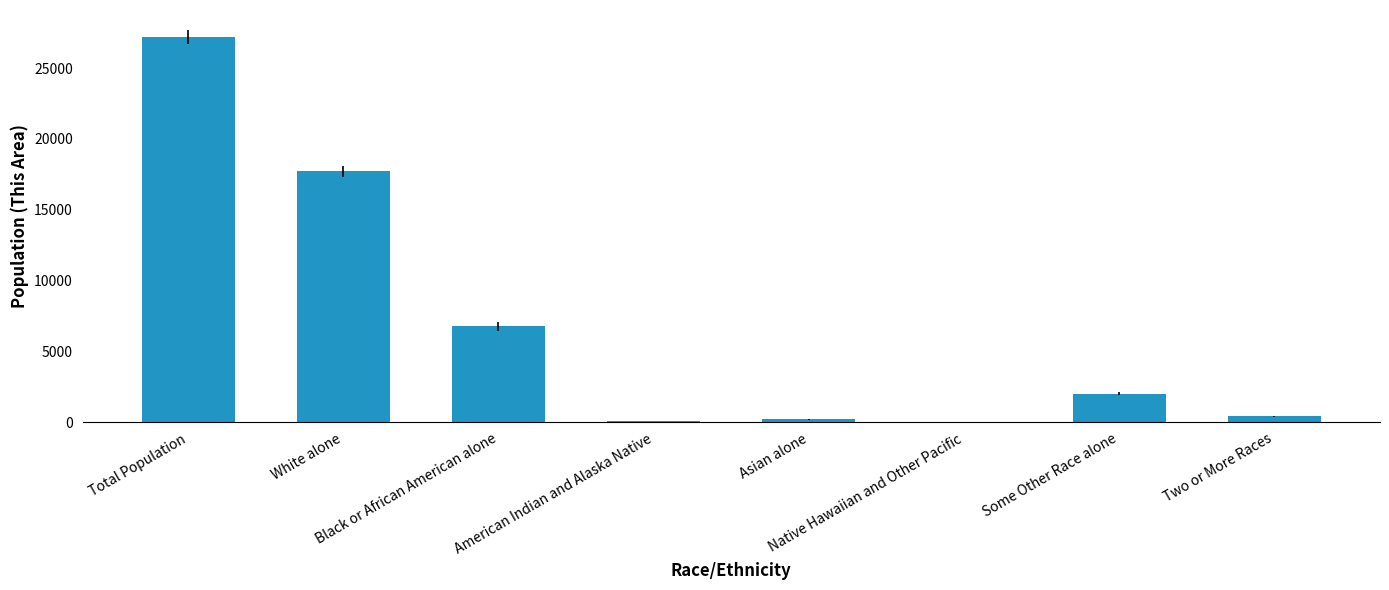

What is the greatest value displayed?

27223